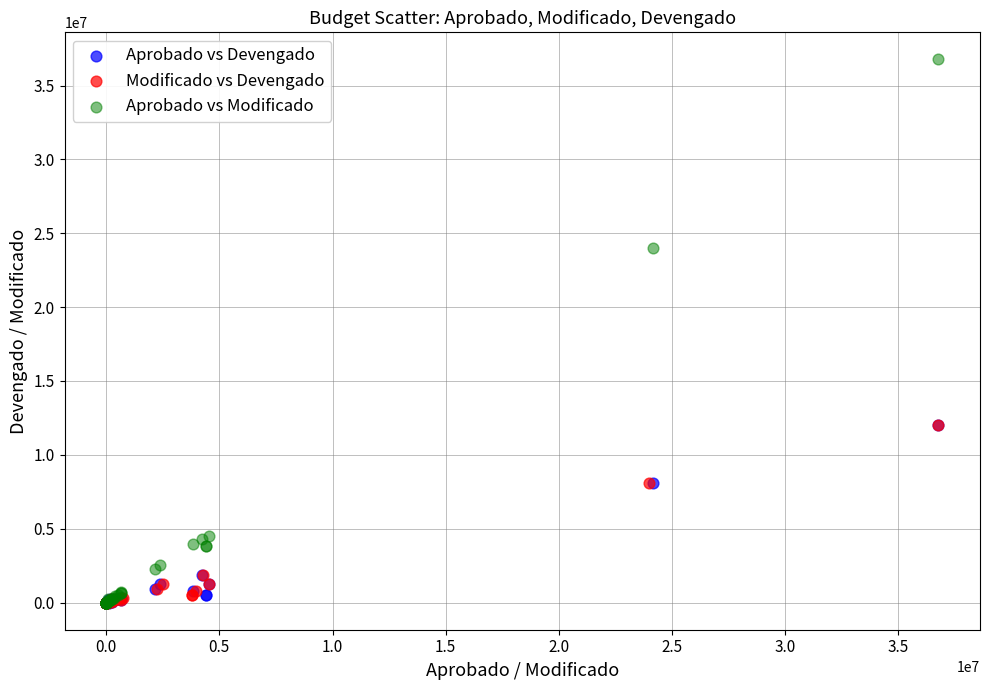

Which series has the widest spread of Y values?

Aprobado vs Modificado